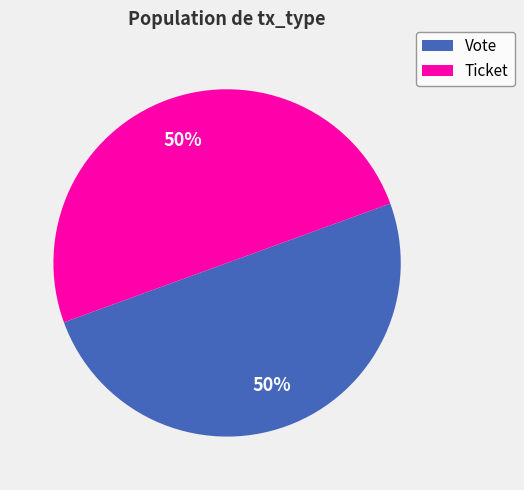

To the nearest percent, what is the combined percentage of Ticket and Vote?

100%